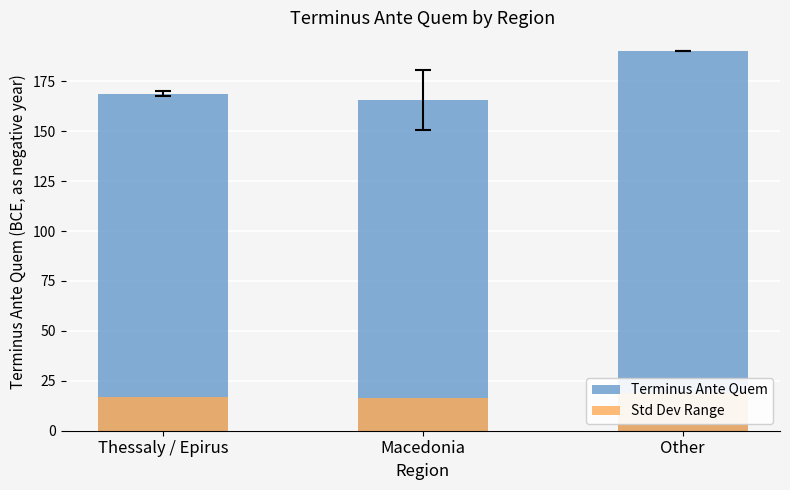

Reading left to right, what are all the values shown in this chart?

Terminus Ante Quem: Thessaly / Epirus=168.7	Macedonia=165.6	Other=190.0
Std Dev Range: Thessaly / Epirus=16.9	Macedonia=16.6	Other=19.0